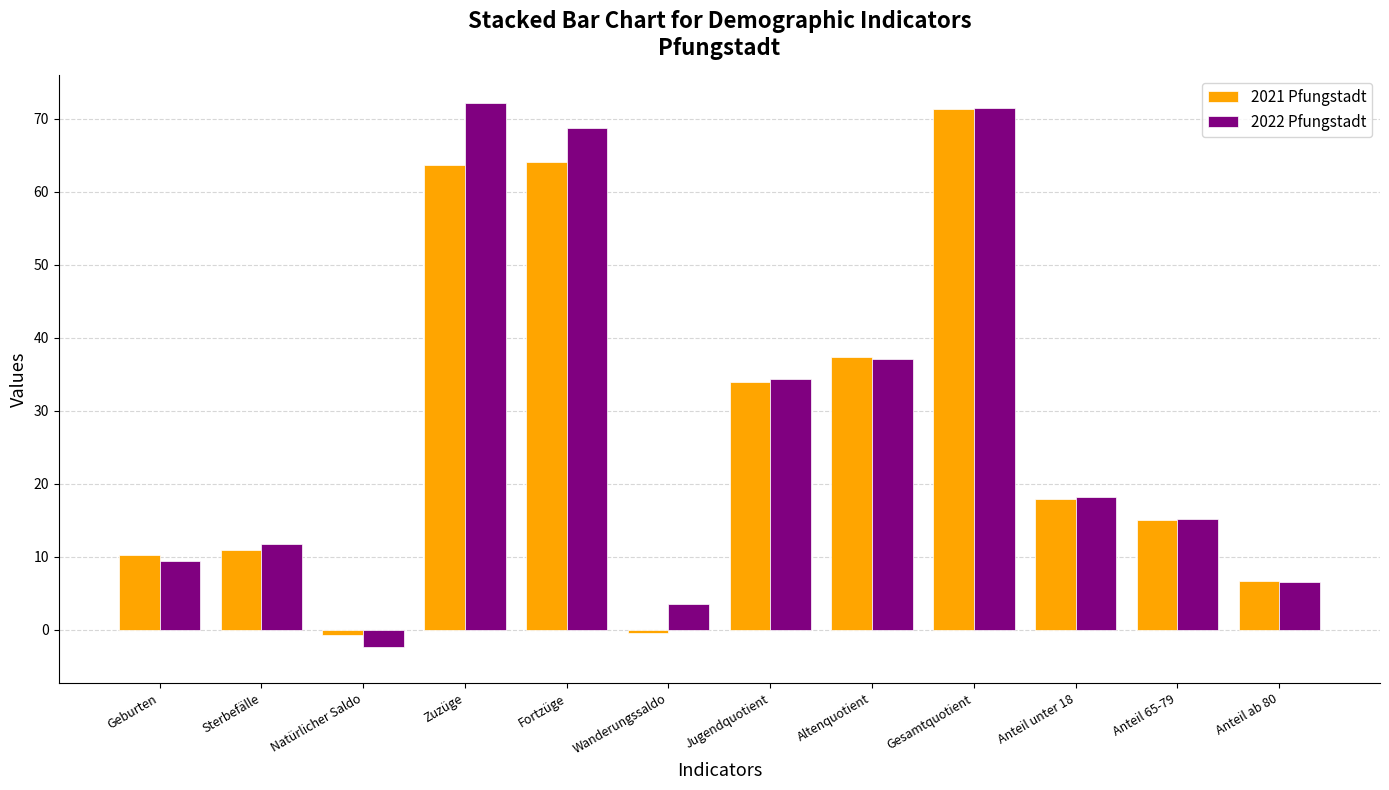

Is the value of 2021 Pfungstadt at Sterbefälle greater than the value of 2022 Pfungstadt at Altenquotient?

No